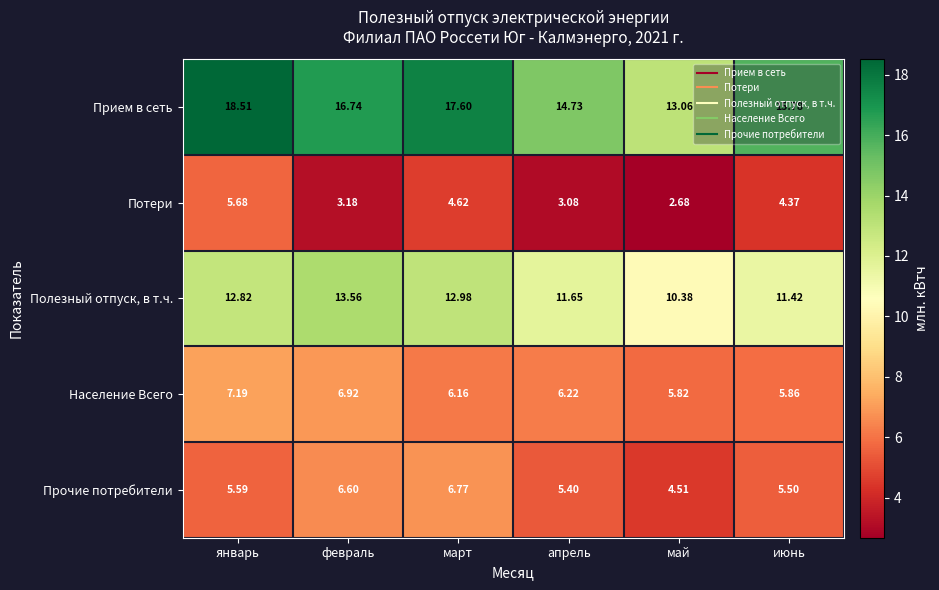

List the series in order of their peak value, lowest first.

Потери, Прочие потребители, Население Всего, Полезный отпуск, в т.ч., Прием в сеть